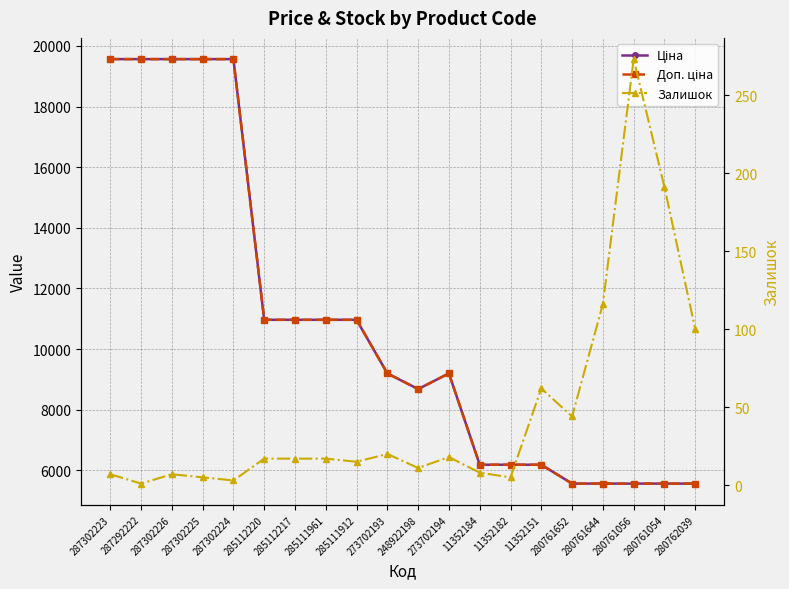

What are all the series names shown in the legend?

Ціна, Доп. ціна, Залишок